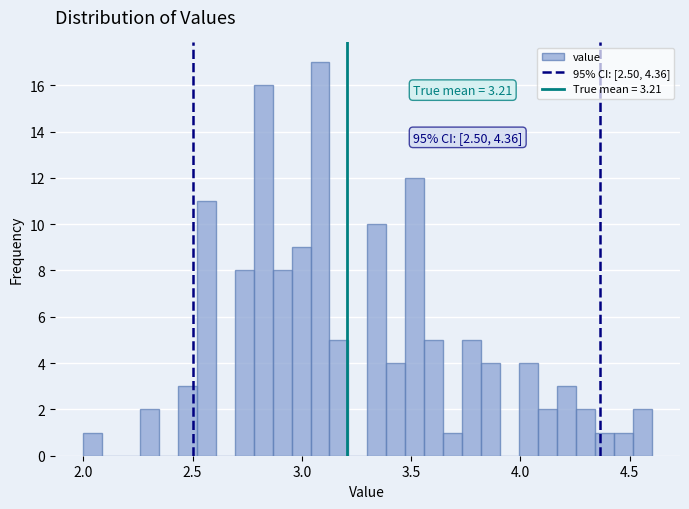

Around what value on the x-axis is the tallest bar? Give the approximate position of its centre, as read against the axis.

3.10